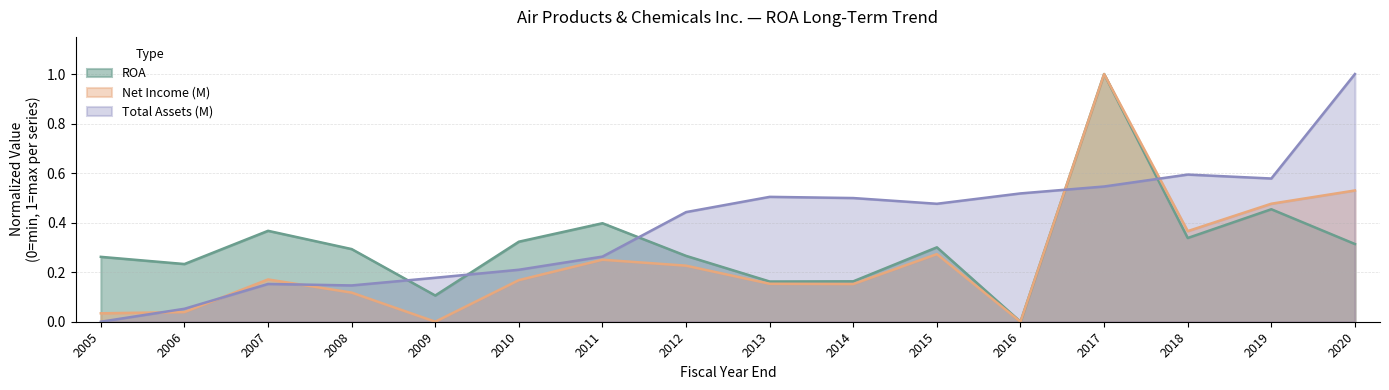

Does the chart display data point markers on the line(s)?

No